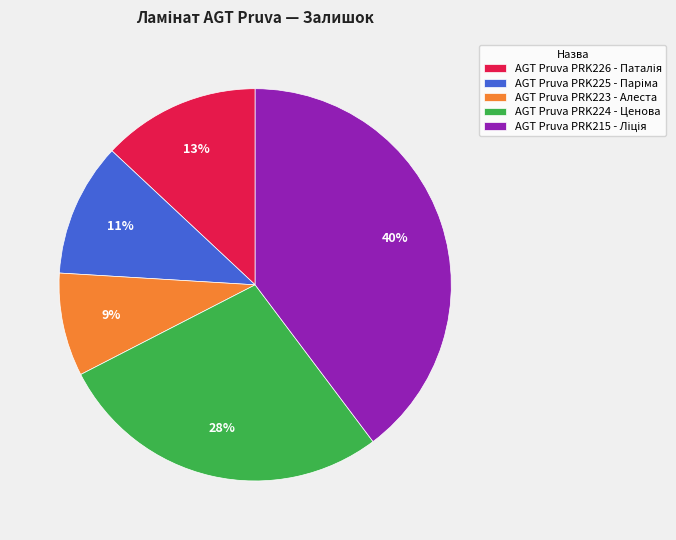

What is the smallest slice in the pie chart?

AGT Pruva PRK223 - Алеста